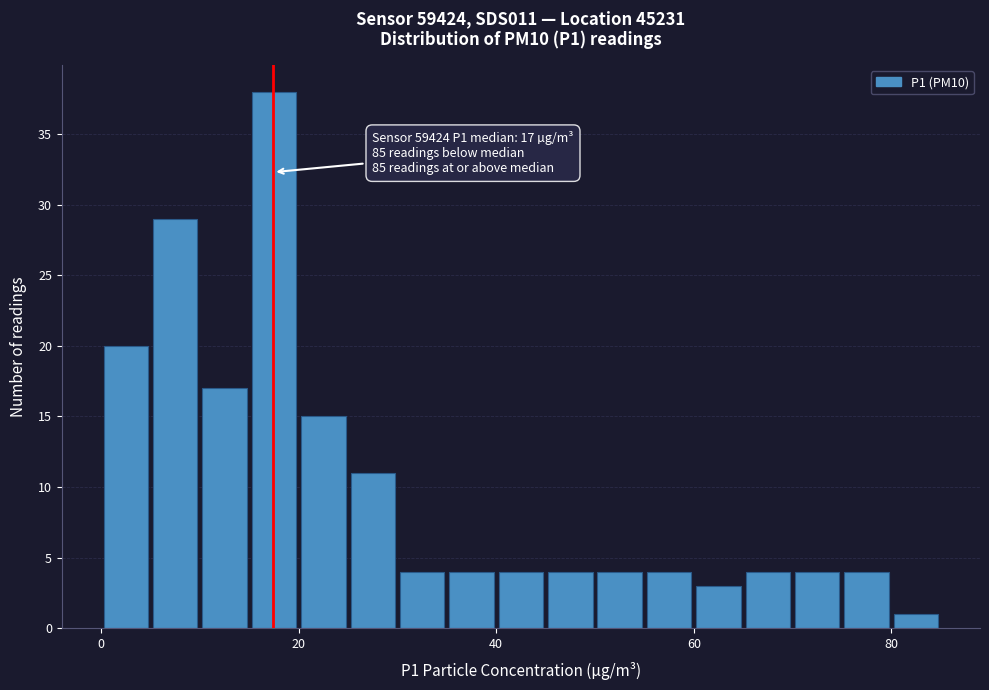

Read against the x-axis, roughly where is the centre of the tallest bar?

18